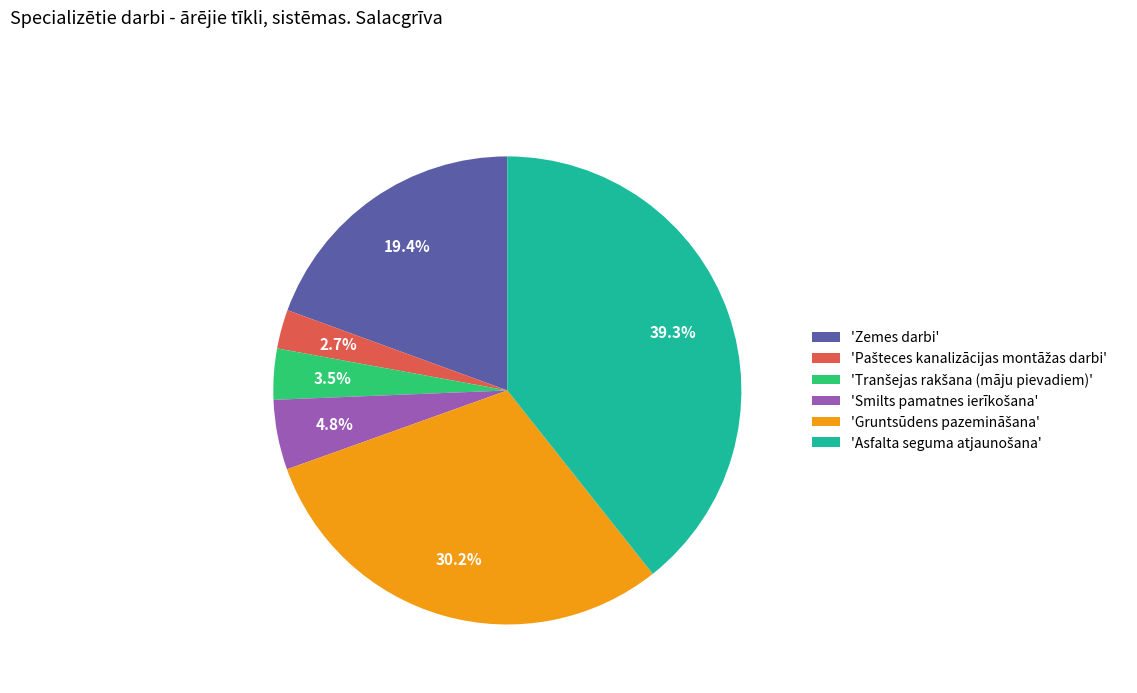

Is there any slice that represents more than half of the pie?

No